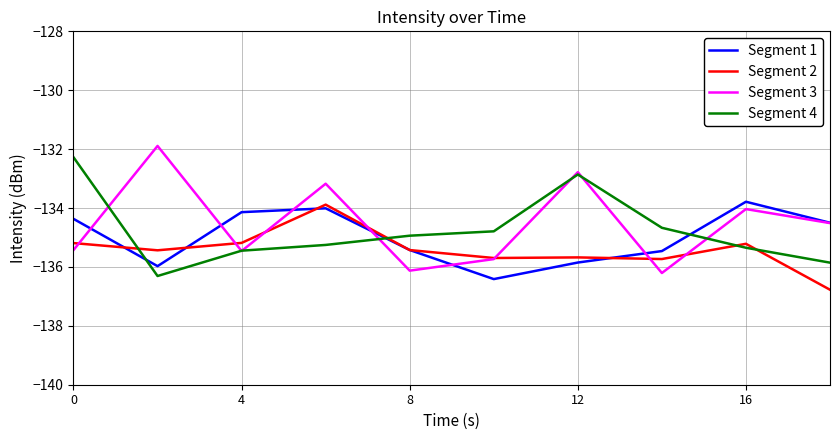

What is the minimum value shown in the chart?

-136.8